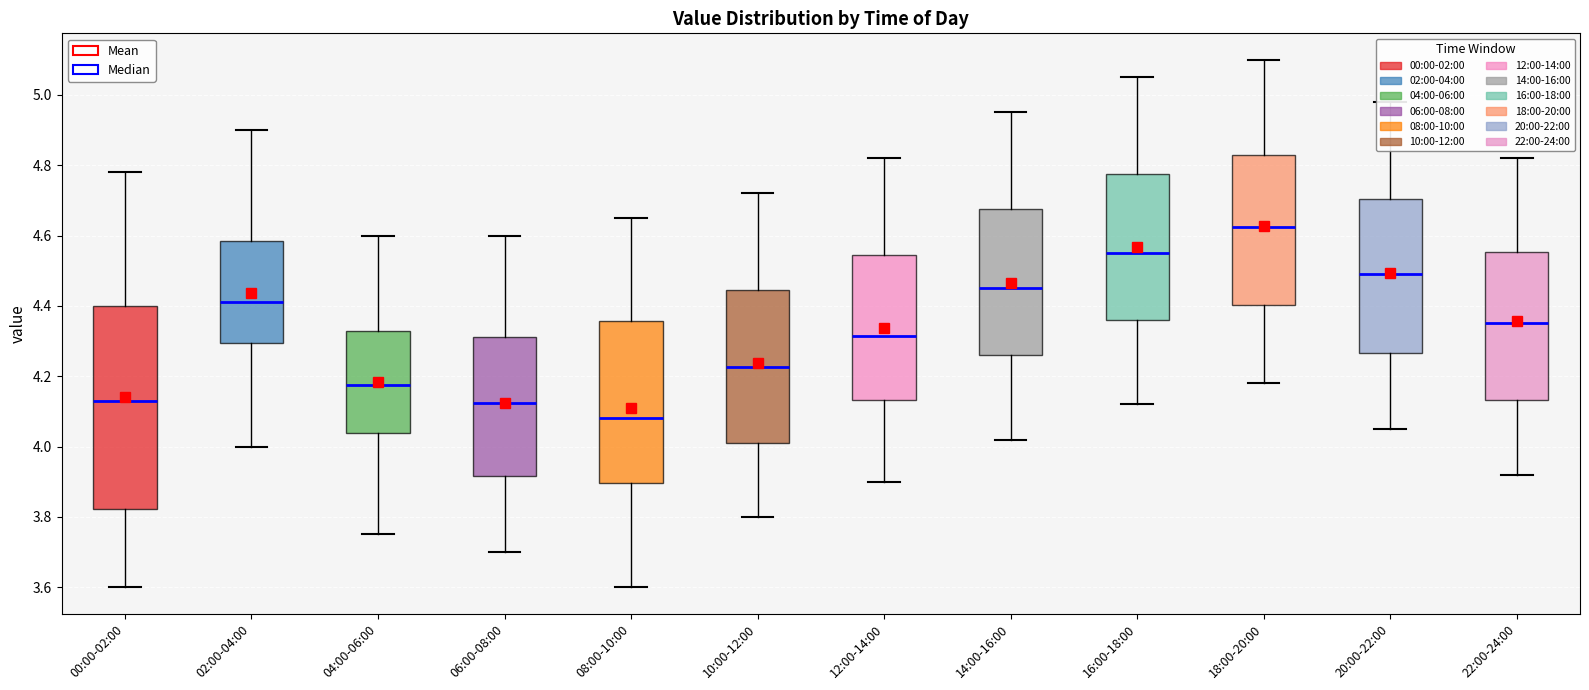

Which box's median line is the highest?

18:00-20:00